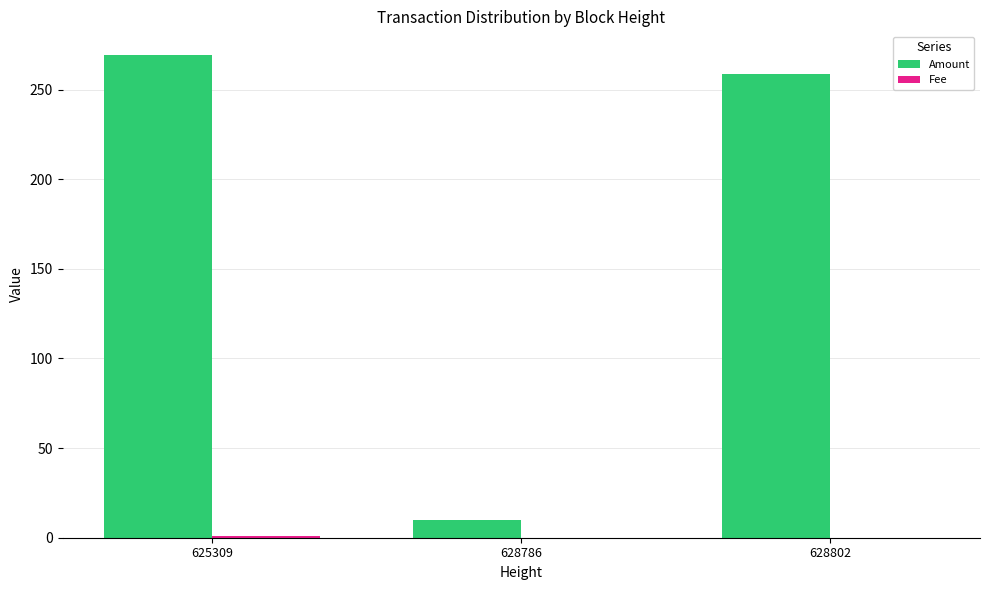

The value of Amount at 628786 is 10.0. True or false?

True